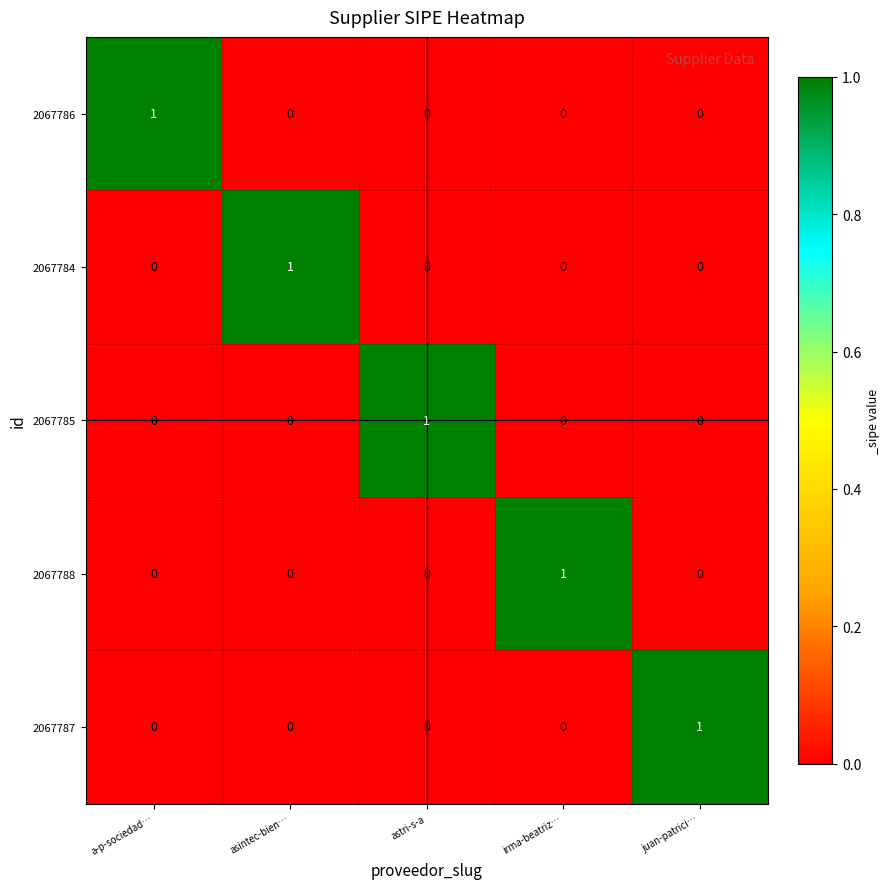

What is the difference between the highest and lowest values at a-p-sociedad…?

1